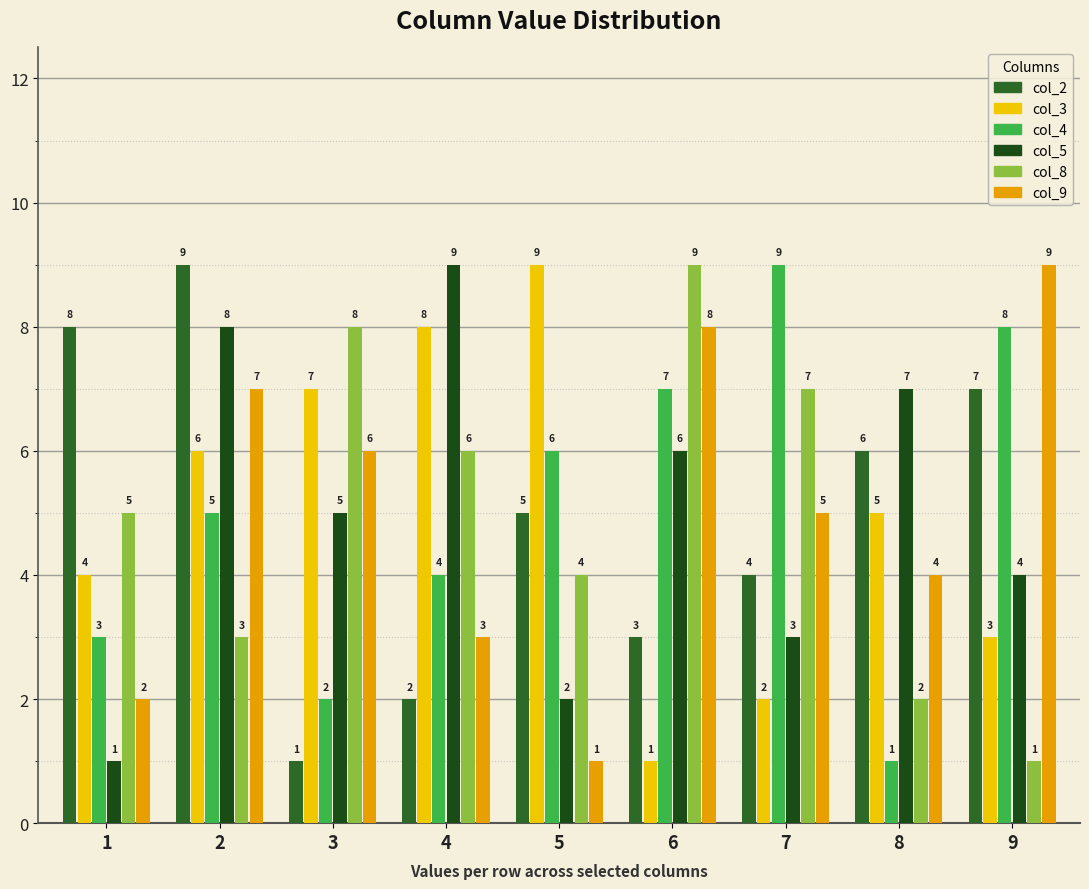

At which category does the chart reach its peak across all series?

2